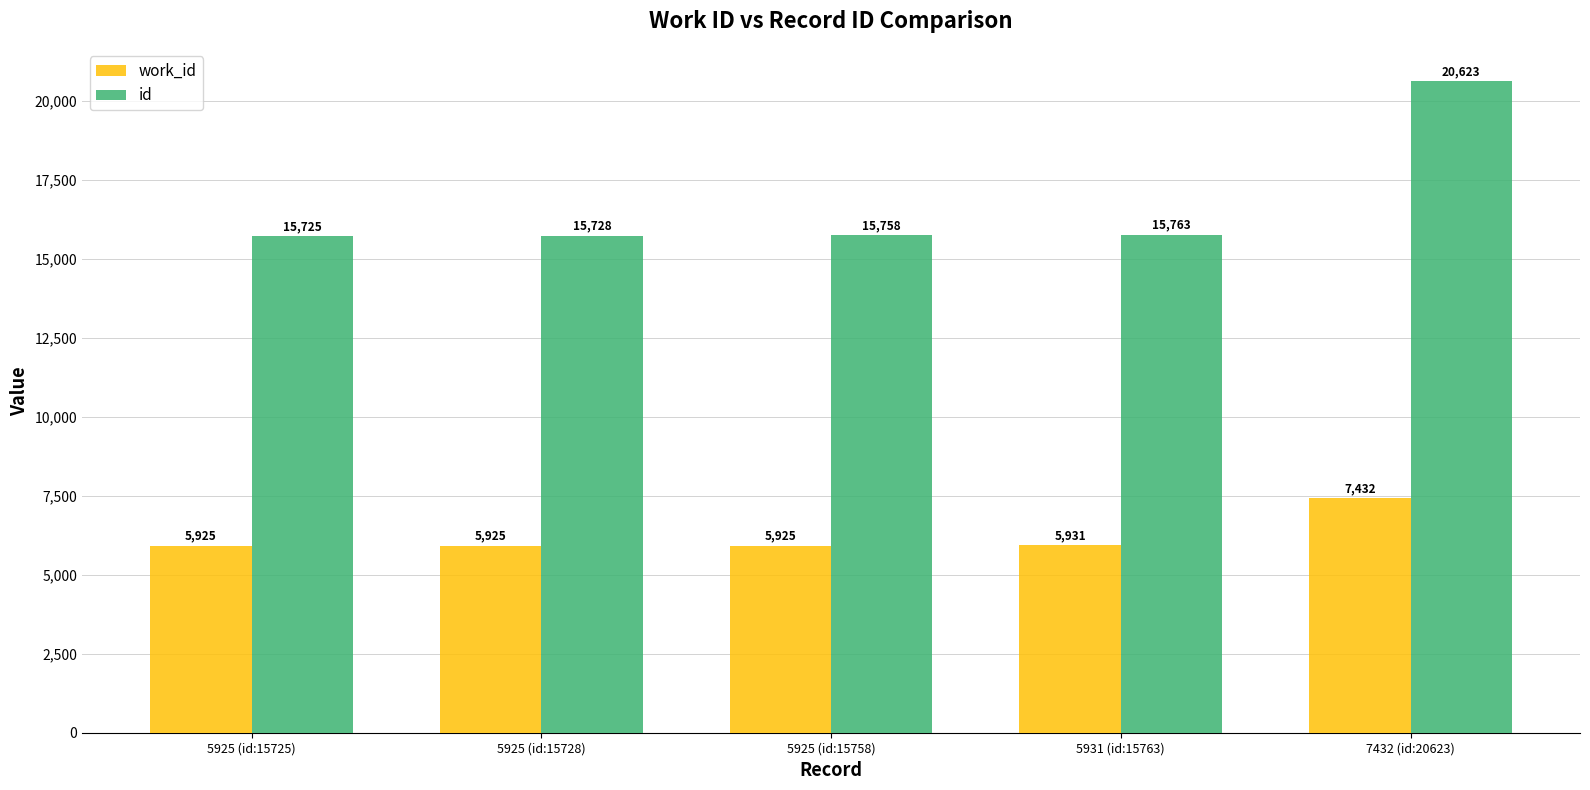

Rank the categories by id value from lowest to highest.

5925 (id:15725), 5925 (id:15728), 5925 (id:15758), 5931 (id:15763), 7432 (id:20623)